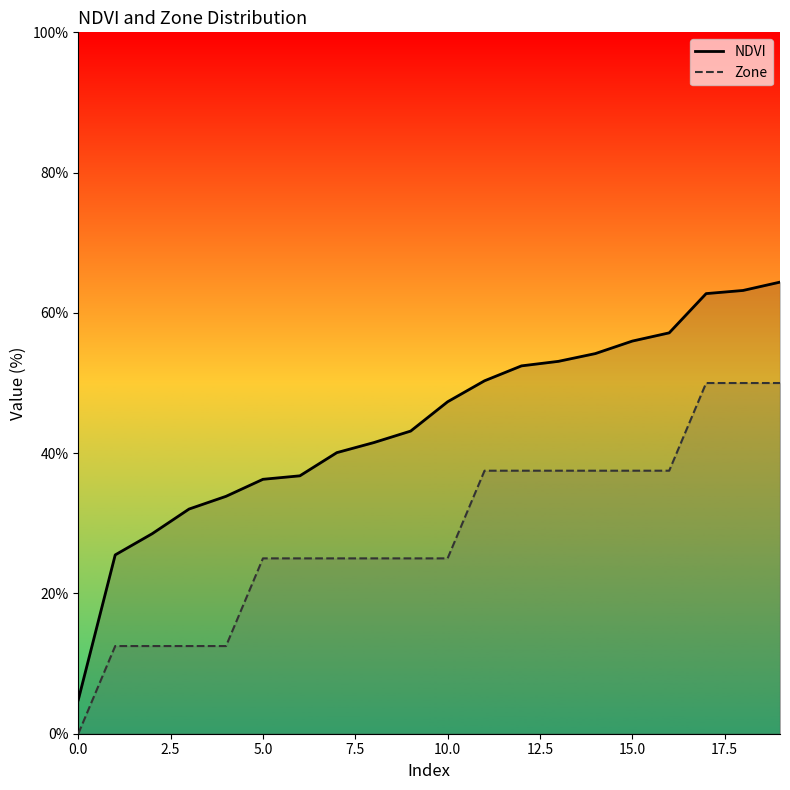

Which series has the widest spread of values?

NDVI